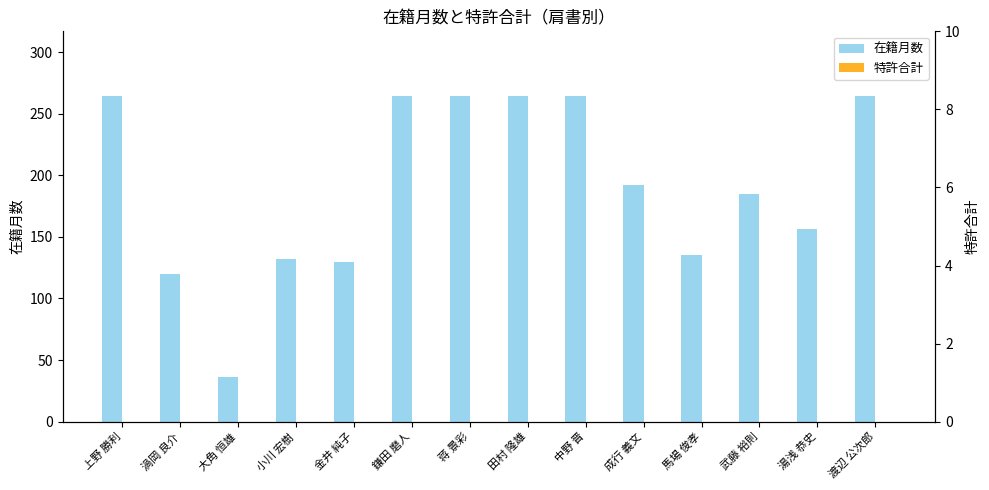

Which category has the lowest value across all series?

上野 勝利